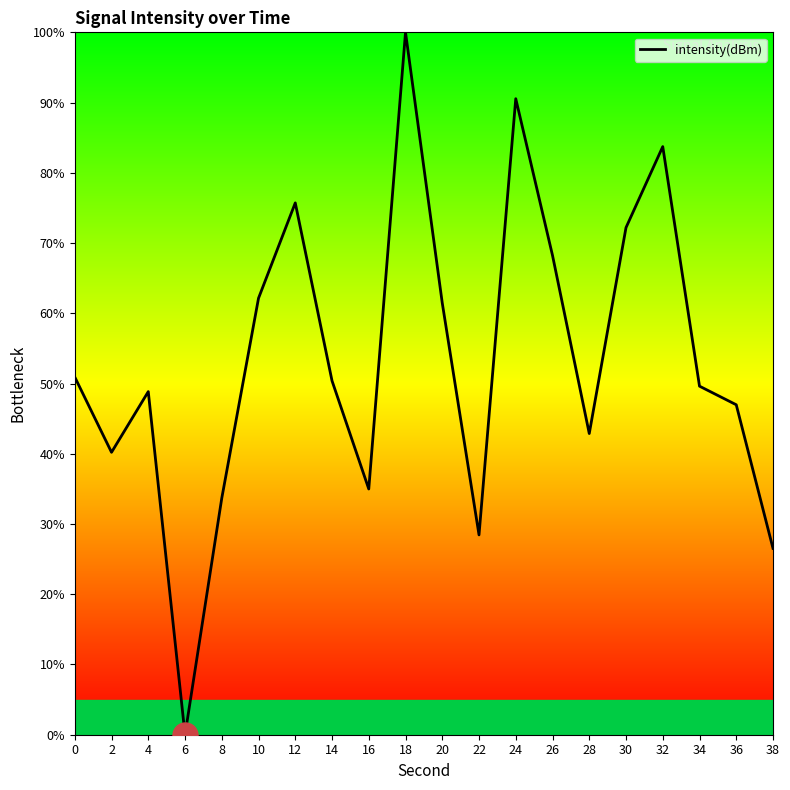

Which category has the lowest value across all series?

6